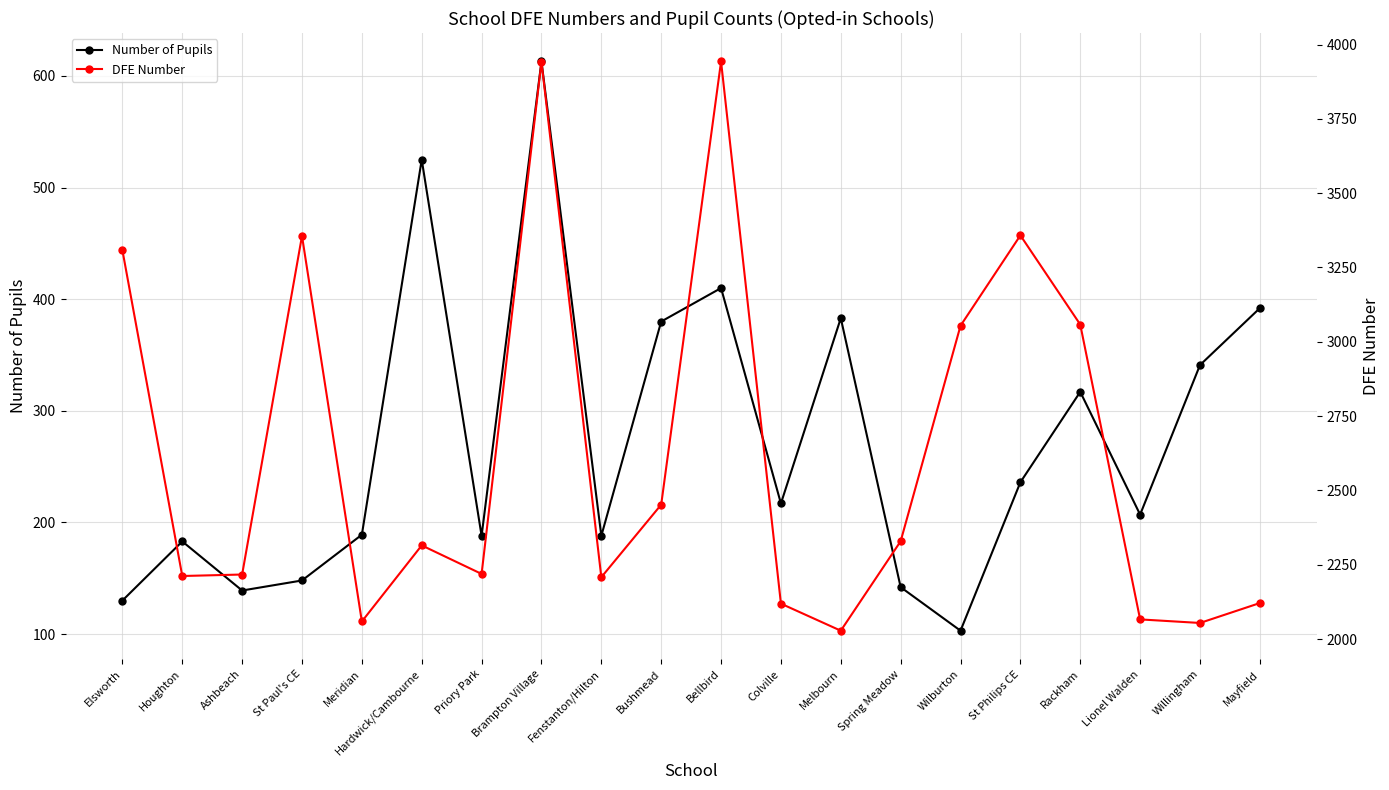

Reading left to right, transcribe all the data shown in this chart.

Number of Pupils: 130	183	139	148	189	525	188	613	188	380	410	217	383	142	103	236	317	207	341	392
DFE Number: 3308	2212	2217	3356	2059	2315	2219	3942	2208	2452	3943	2119	2028	2329	3054	3358	3058	2066	2054	2121